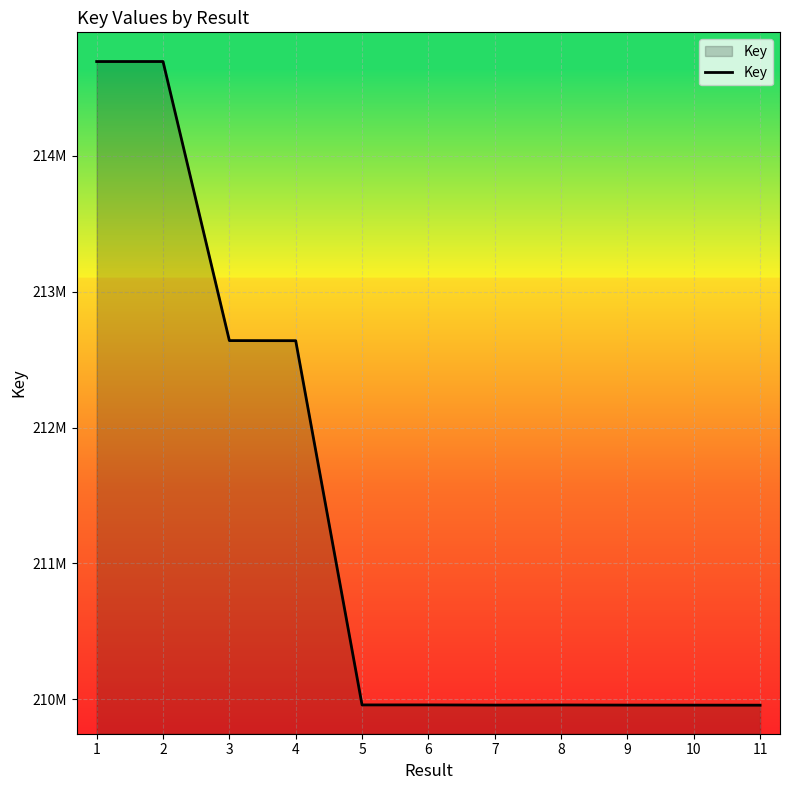

Does the chart have visible grid lines?

Yes